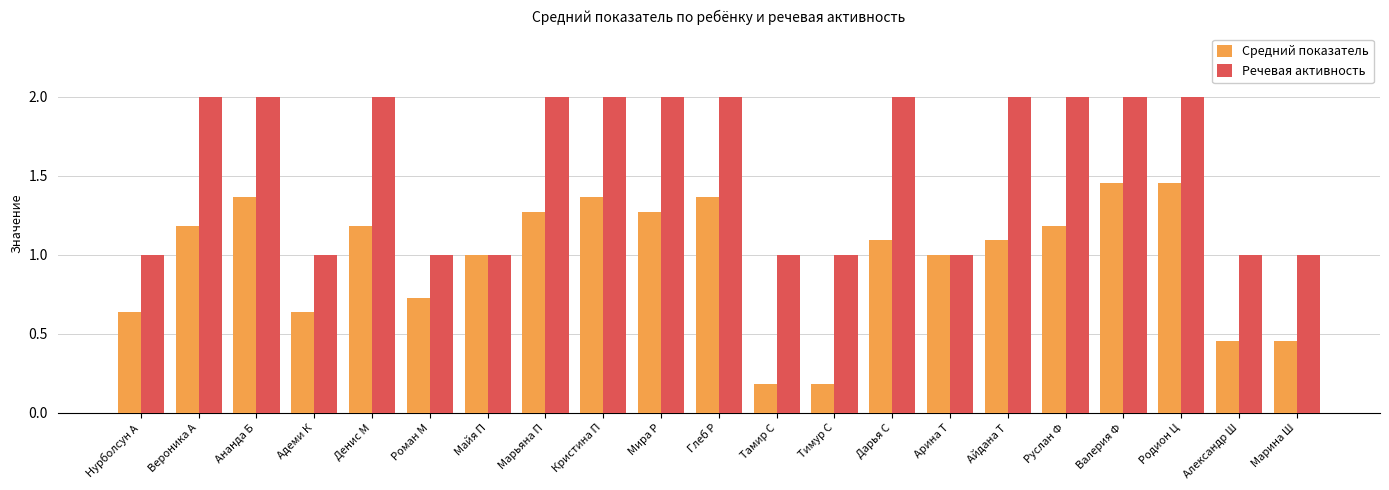

Which series has the largest total across all categories?

Речевая активность